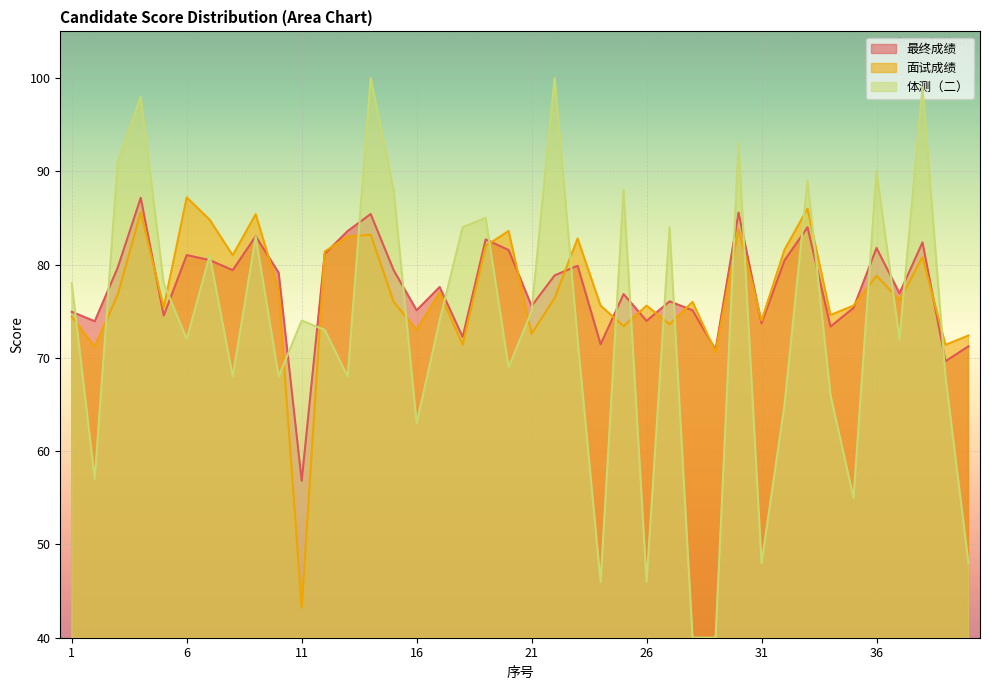

Reading left to right, extract all data points from this chart.

最终成绩: 1=74.9	2=73.9	3=79.7	4=87.2	5=74.5	6=81.0	7=80.5	8=79.4	9=83.0	10=79.1	11=56.8	12=81.1	13=83.6	14=85.4	15=79.4	16=75.1	17=77.6	18=72.2	19=82.7	20=81.6	21=75.6	22=78.8	23=79.9	24=71.5	25=76.8	26=74.0	27=76.1	28=75.1	29=70.9	30=85.6	31=73.7	32=80.5	33=84.0	34=73.4	35=75.4	36=81.8	37=76.9	38=82.4	39=69.6	40=71.2
面试成绩: 1=74.4	2=71.2	3=76.8	4=85.6	5=75.4	6=87.2	7=84.8	8=81.0	9=85.4	10=77.2	11=43.2	12=81.4	13=83.0	14=83.2	15=76.0	16=73.0	17=77.0	18=71.4	19=82.0	20=83.6	21=72.6	22=76.4	23=82.8	24=75.6	25=73.4	26=75.6	27=73.6	28=76.0	29=70.6	30=83.8	31=74.0	32=81.6	33=86.0	34=74.6	35=75.6	36=78.8	37=76.2	38=80.8	39=71.4	40=72.4
体测（二）: 1=78.0	2=57.0	3=91.0	4=98.0	5=78.0	6=72.0	7=81.0	8=68.0	9=83.0	10=68.0	11=74.0	12=73.0	13=68.0	14=100.0	15=88.0	16=63.0	17=74.0	18=84.0	19=85.0	20=69.0	21=75.0	22=100.0	23=72.0	24=46.0	25=88.0	26=46.0	27=84.0	28=40.0	29=40.0	30=93.0	31=48.0	32=65.0	33=89.0	34=66.0	35=55.0	36=90.0	37=72.0	38=99.0	39=68.0	40=48.0